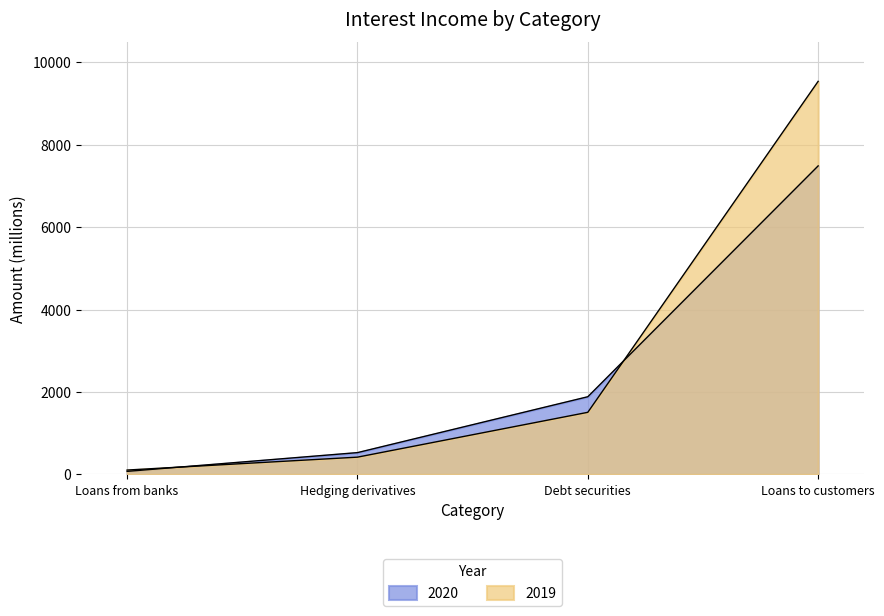

Count the number of data series in this chart.

2